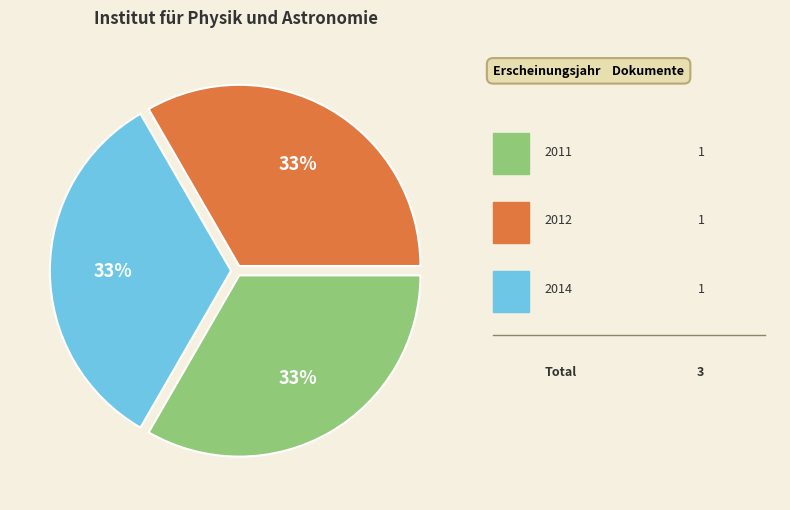

To the nearest percent, what is the average slice percentage?

33%